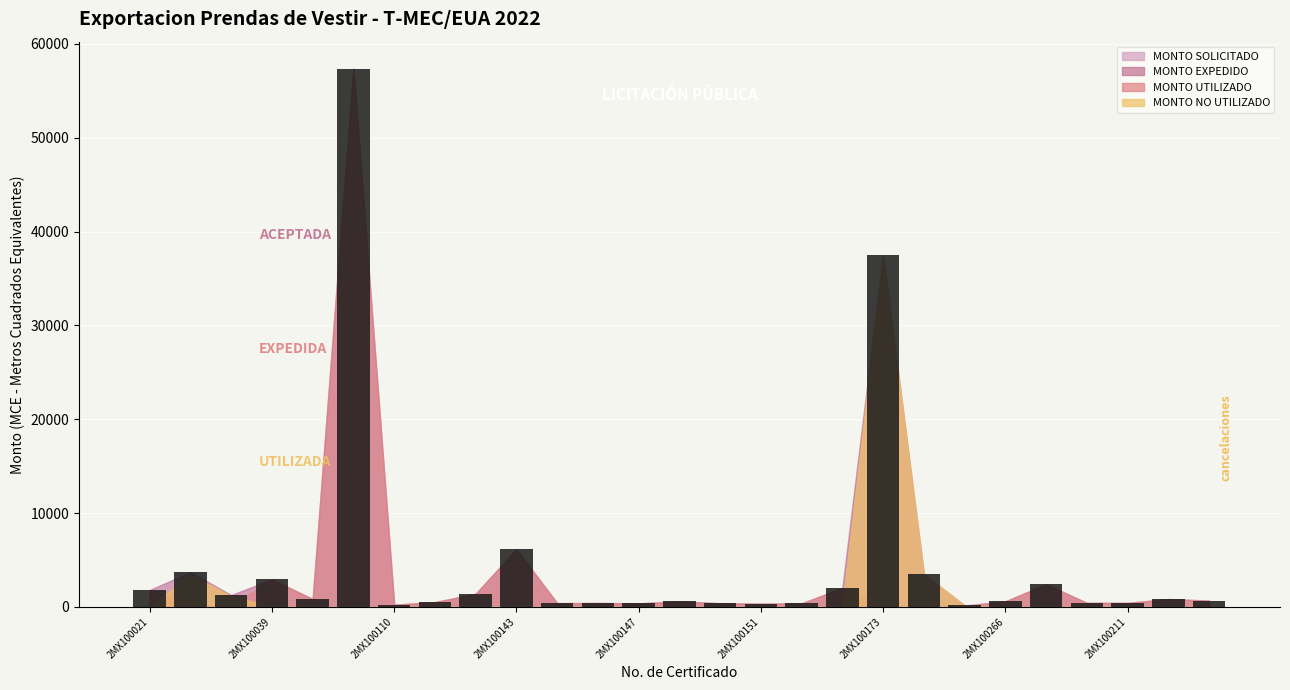

What is the sum of all values?

127630